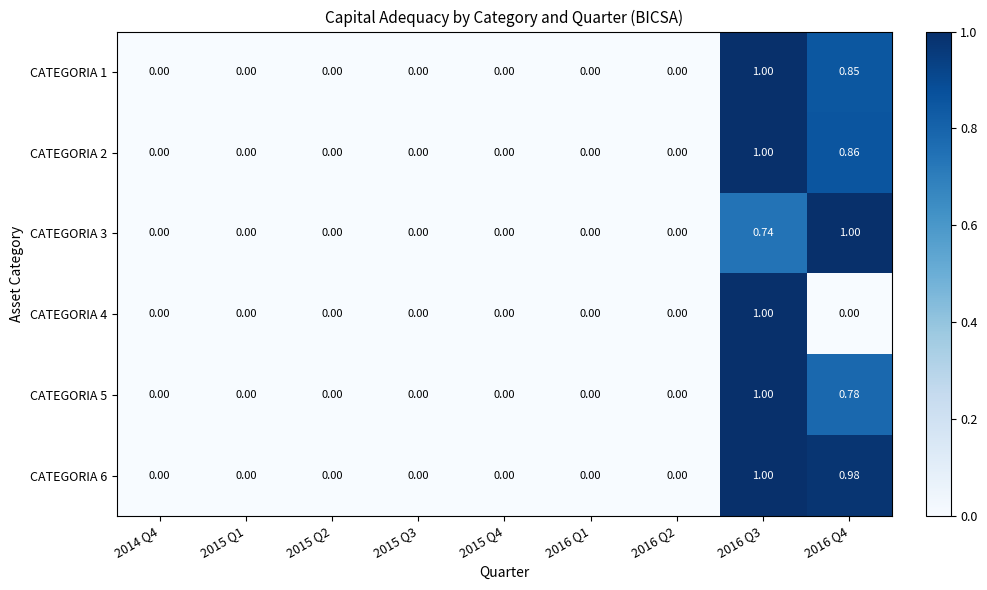

Is the value of CATEGORIA 5 at 2016 Q3 greater than the value of CATEGORIA 6 at 2015 Q2?

Yes